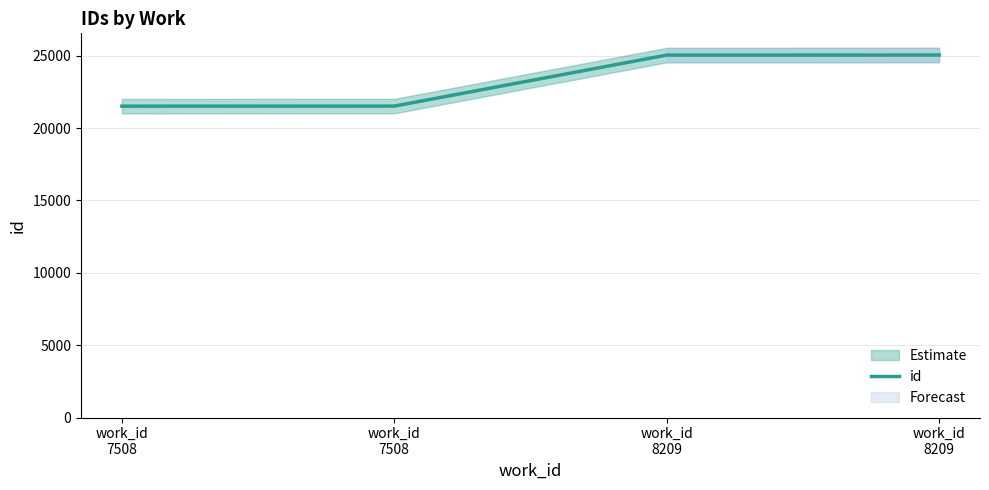

Does the chart have visible grid lines?

Yes